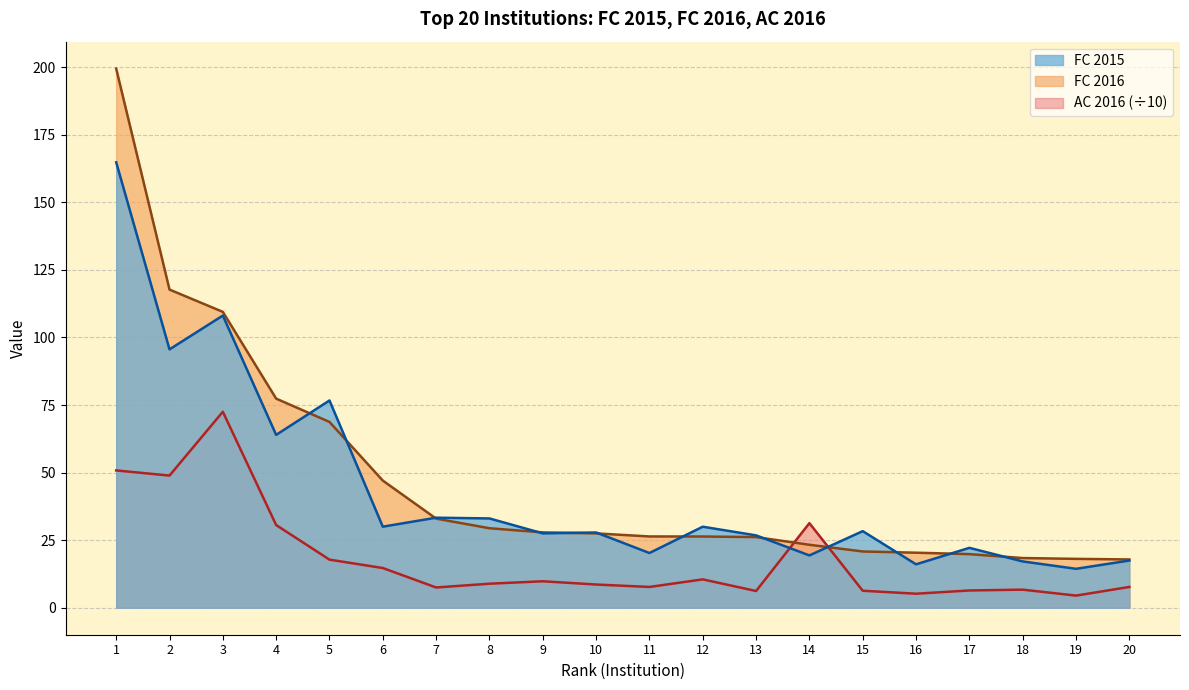

Which series changed the most between 2 and 12?

FC 2016